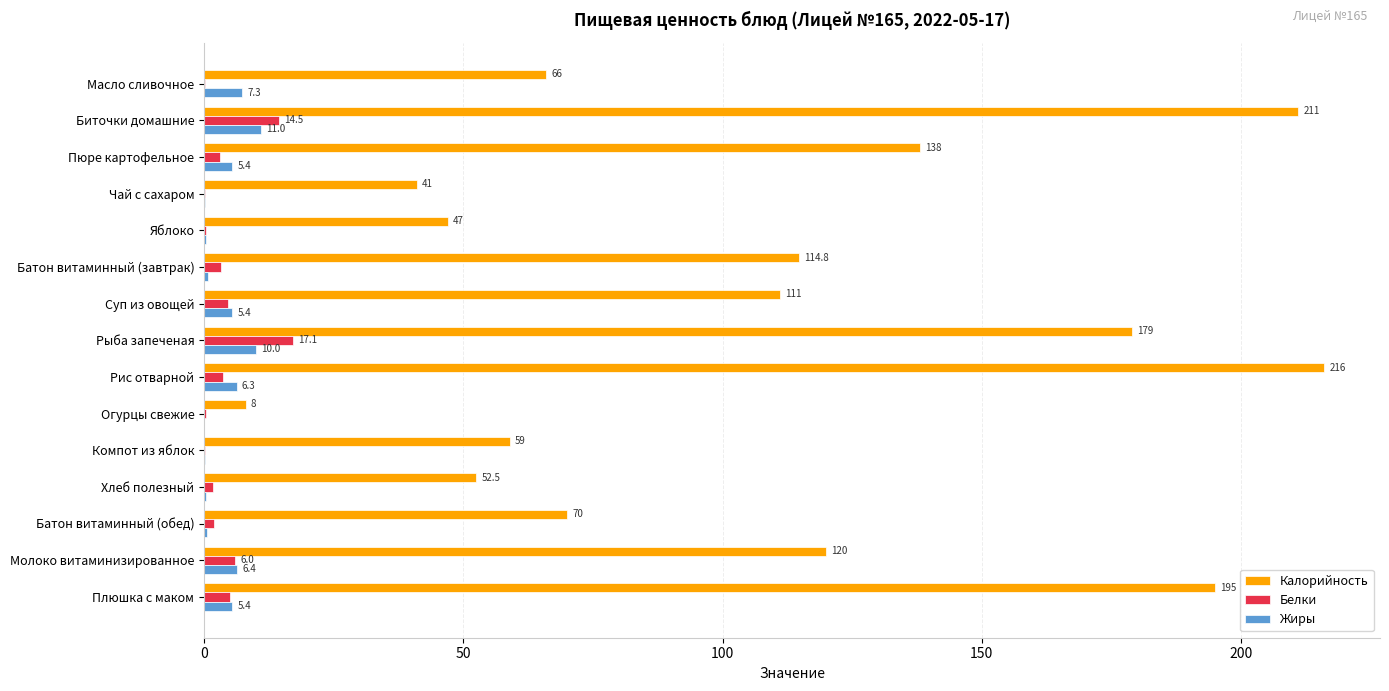

Read the Белки value at Хлеб полезный.

1.8